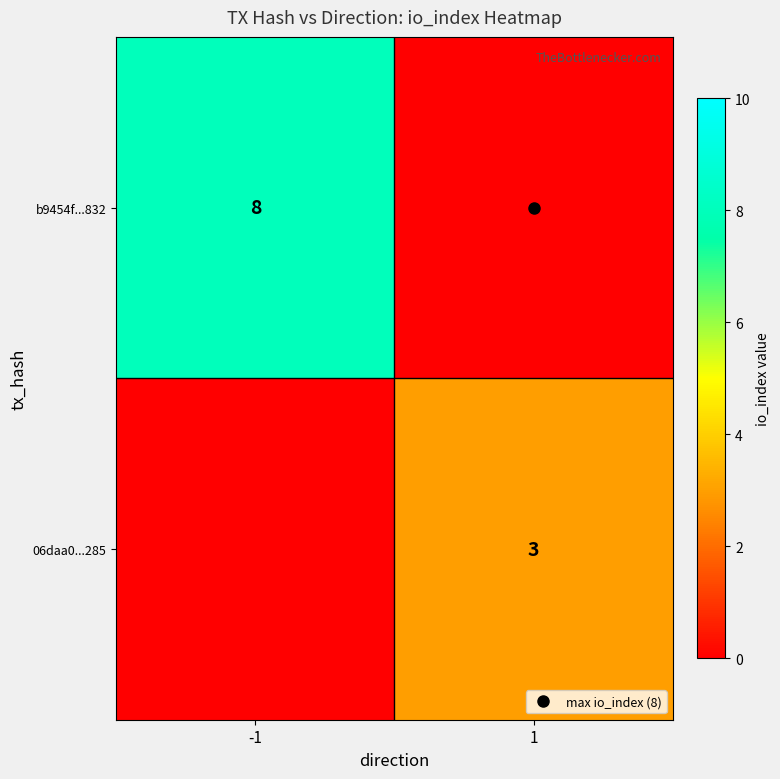

The 06daa0...285 series shows 0 at -1. True or false?

True